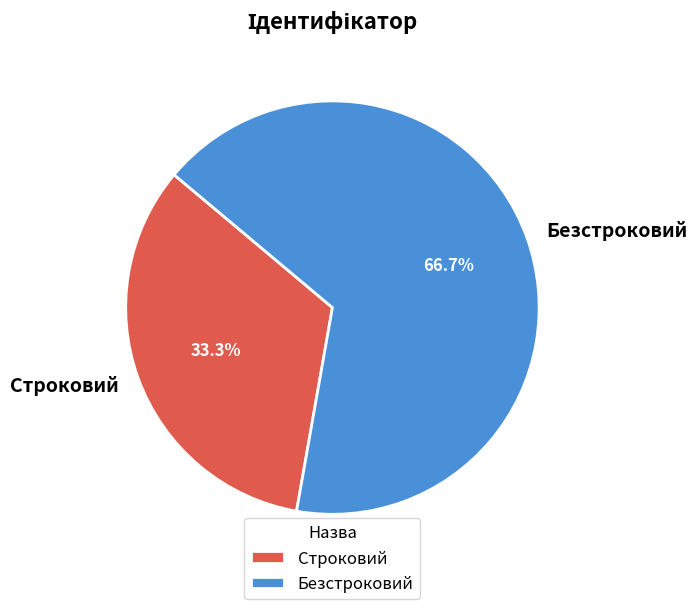

What percentage is the Строковий slice, to the nearest percent?

33%